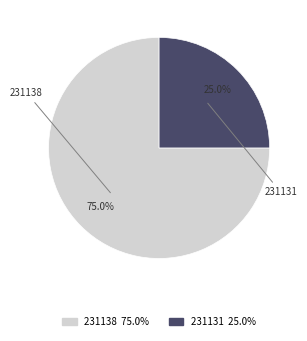

To the nearest percent, what portion does 231131 represent?

25%